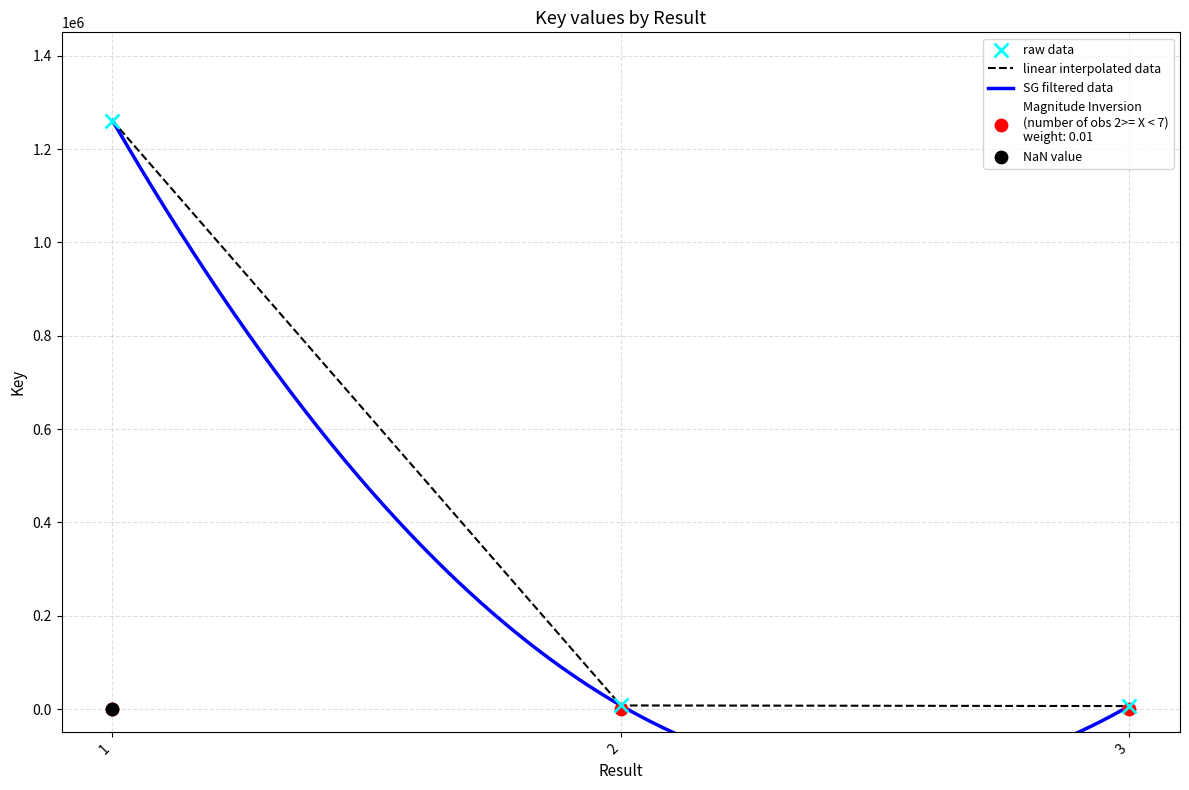

Between 2 and 3, which is larger?

2